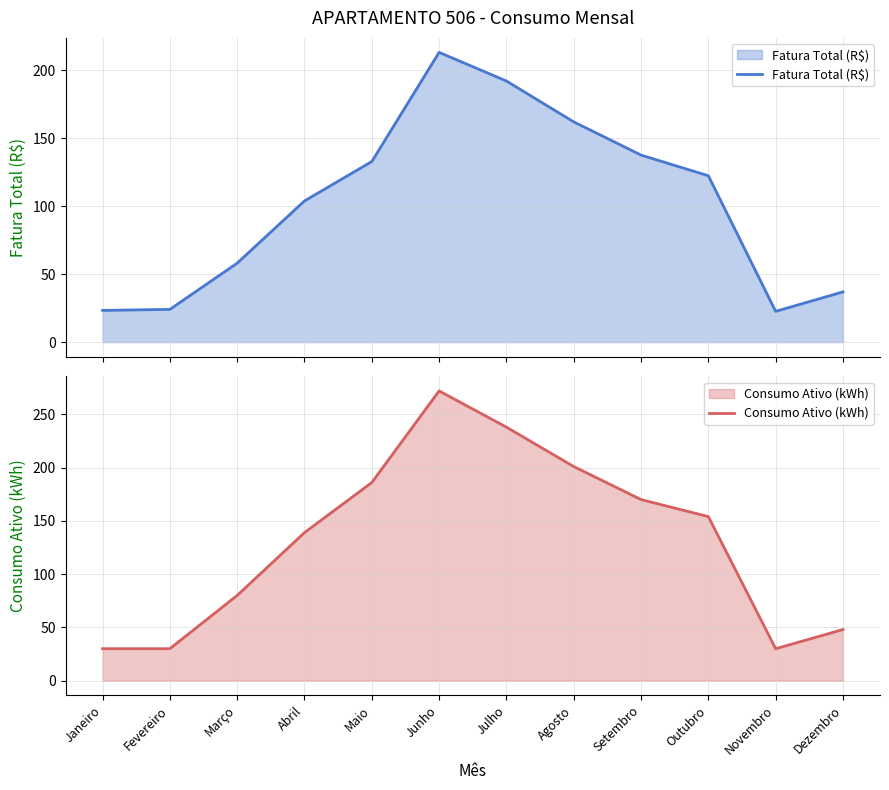

Which series has the largest range (max minus min)?

Consumo Ativo (kWh)